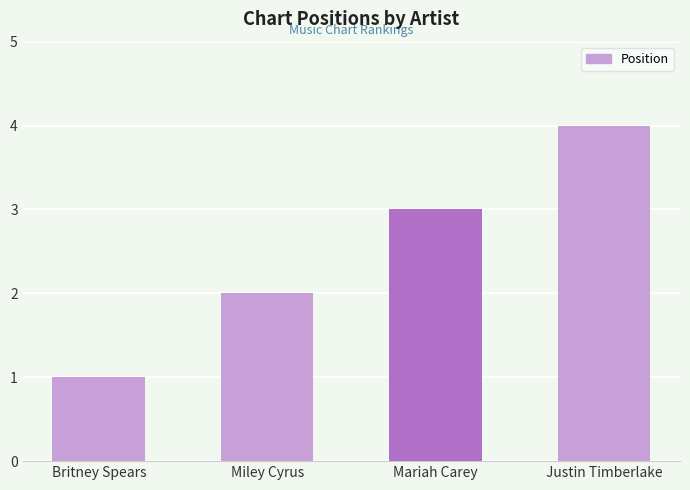

Rank the categories by value from highest to lowest.

Justin Timberlake, Mariah Carey, Miley Cyrus, Britney Spears